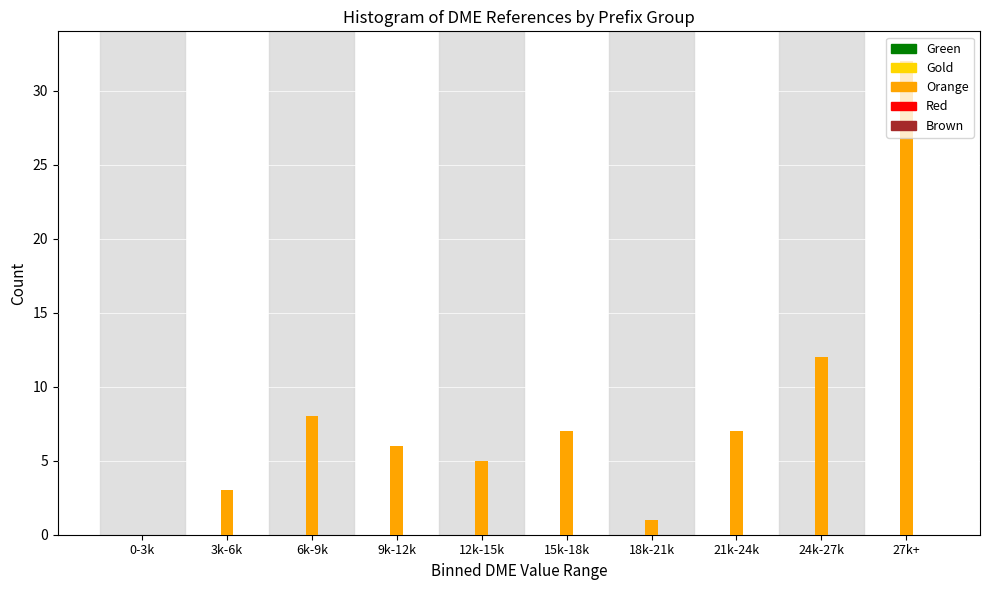

Is it true that the value at 9k-12k is 6?

True